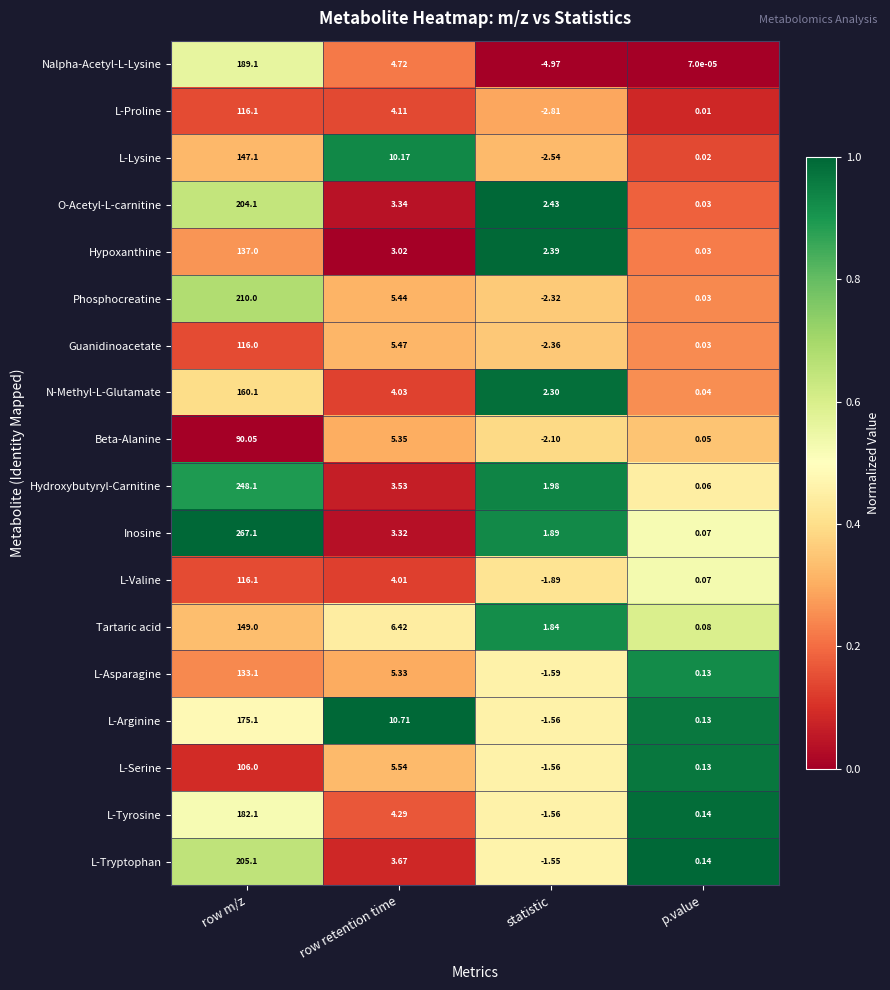

What is the maximum value shown in the chart?

267.1